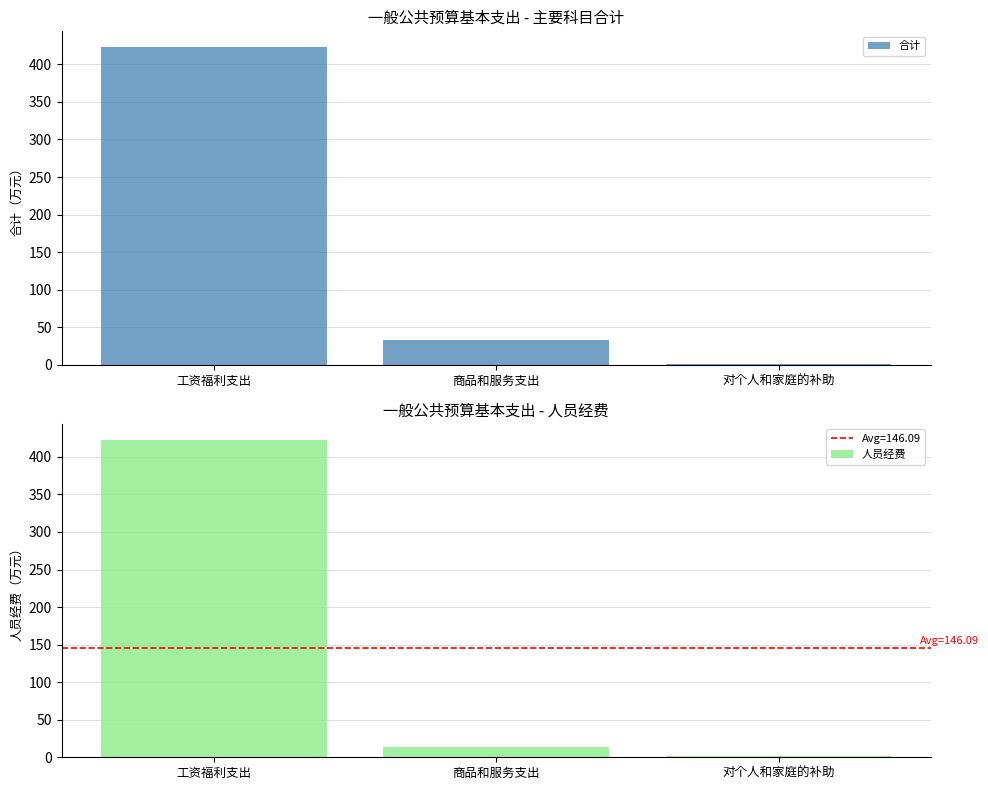

Reading left to right, extract all data points from this chart.

合计: 工资福利支出=422.8	商品和服务支出=32.3	对个人和家庭的补助=1.6
人员经费: 工资福利支出=422.8	商品和服务支出=13.9	对个人和家庭的补助=1.6